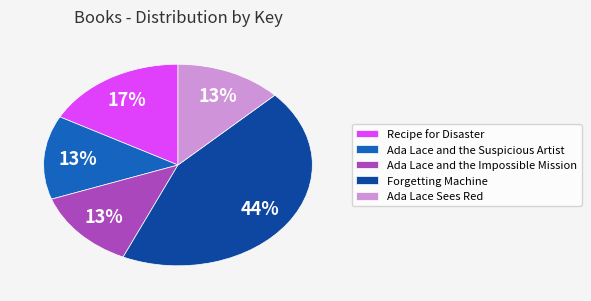

Does any single category account for the majority?

No